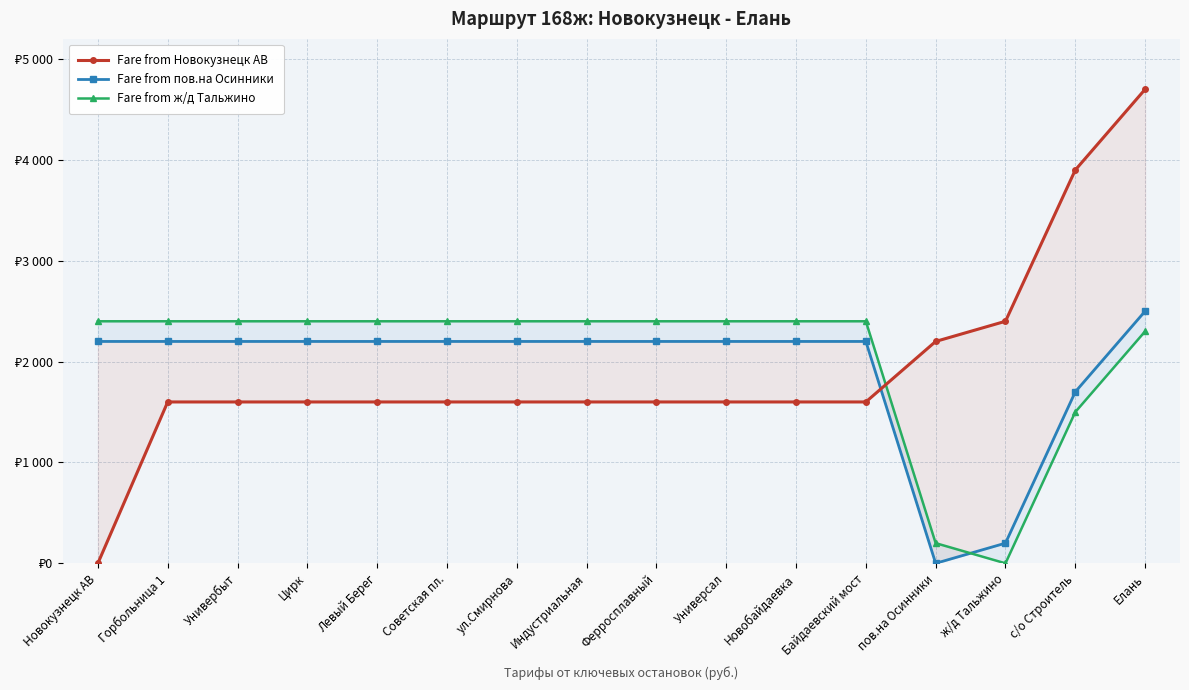

Where is Fare from ж/д Тальжино nearest to the value 1200?

с/о Строитель